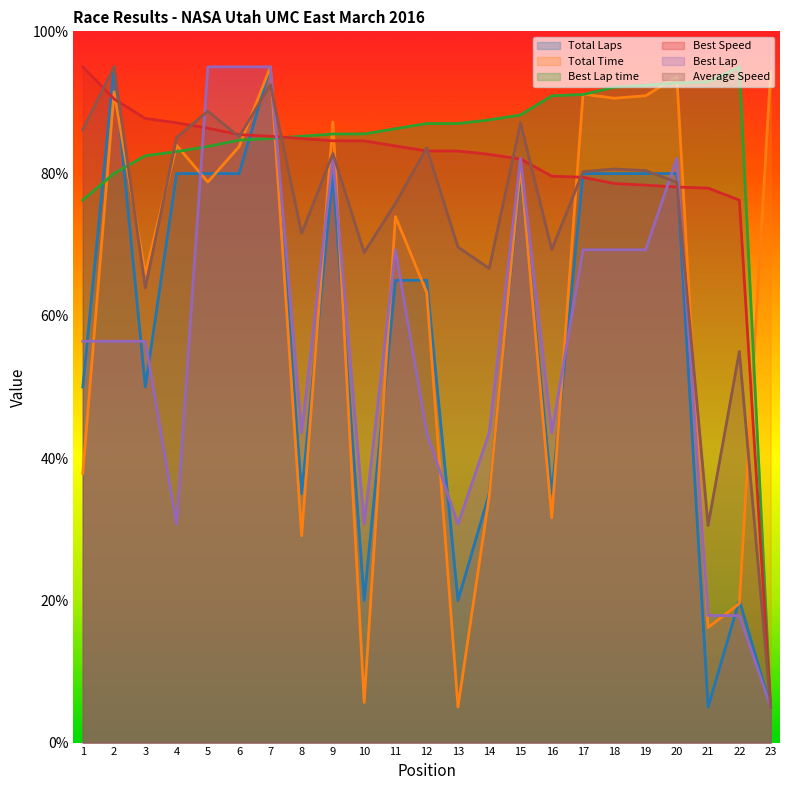

What is the value of the Total Time point at the 21st from the left?

16.2